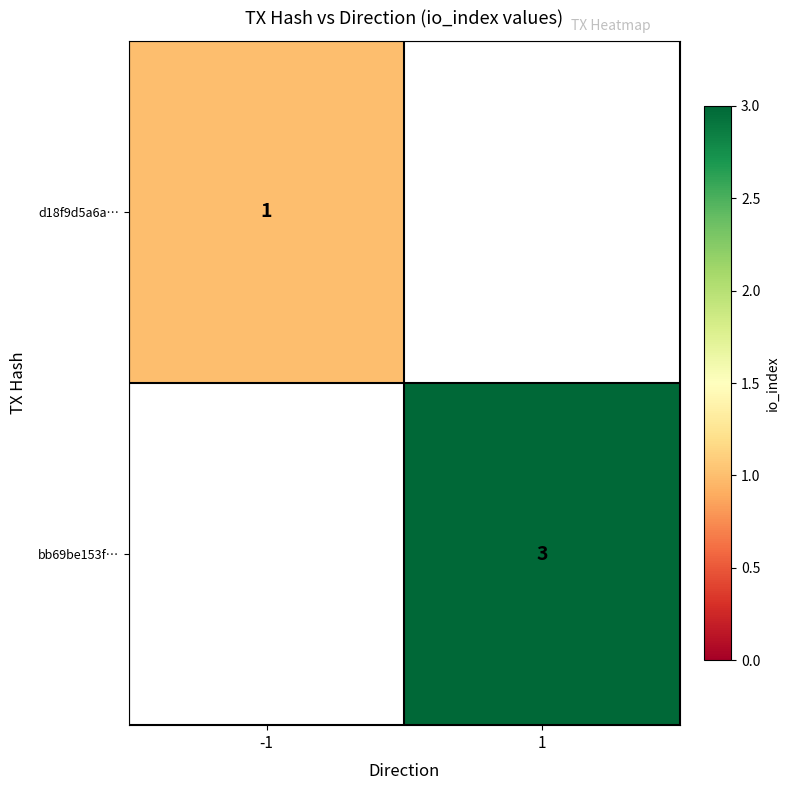

How many series are shown in this chart?

2